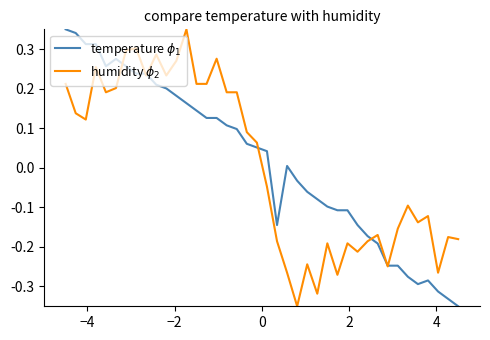

What is the greatest value displayed?

0.3